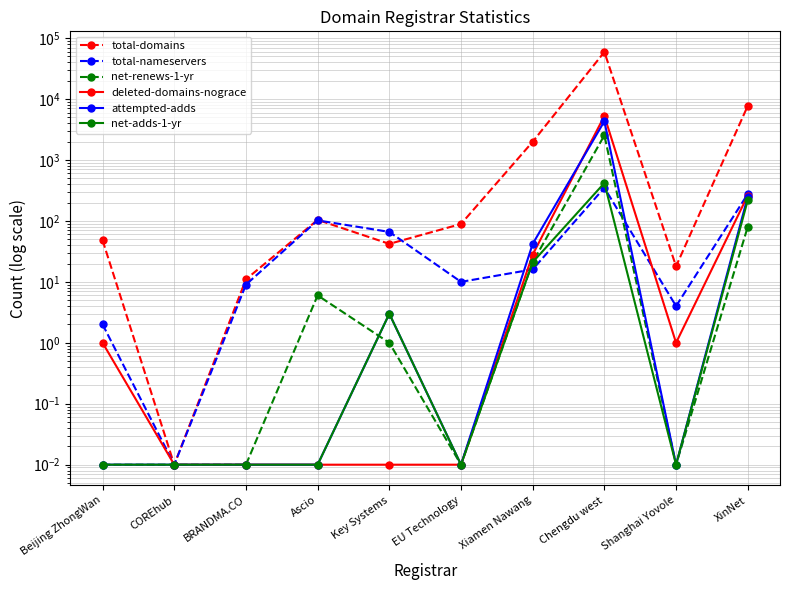

At which label does net-renews-1-yr reach its minimum?

Beijing ZhongWan